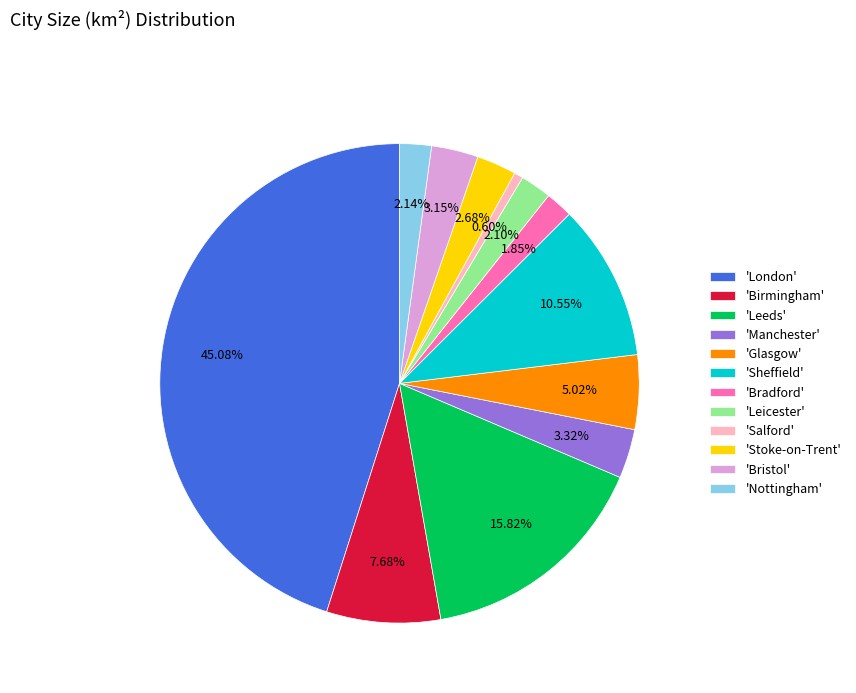

To the nearest percent, what is the difference between the largest and smallest slice percentages?

44%